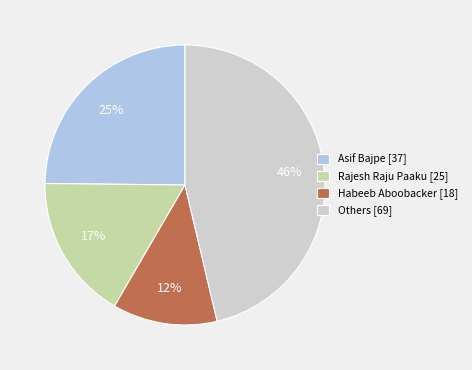

How many segments does this pie chart have?

4